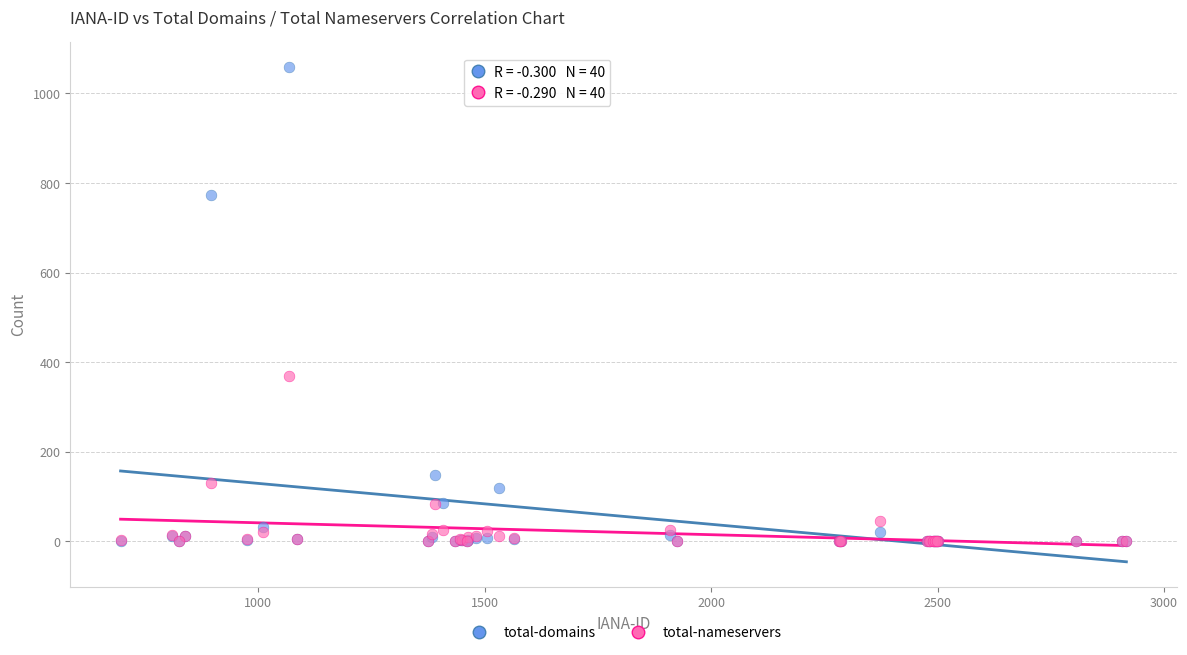

In the total-nameservers series, what Y value is closest to 184?

130